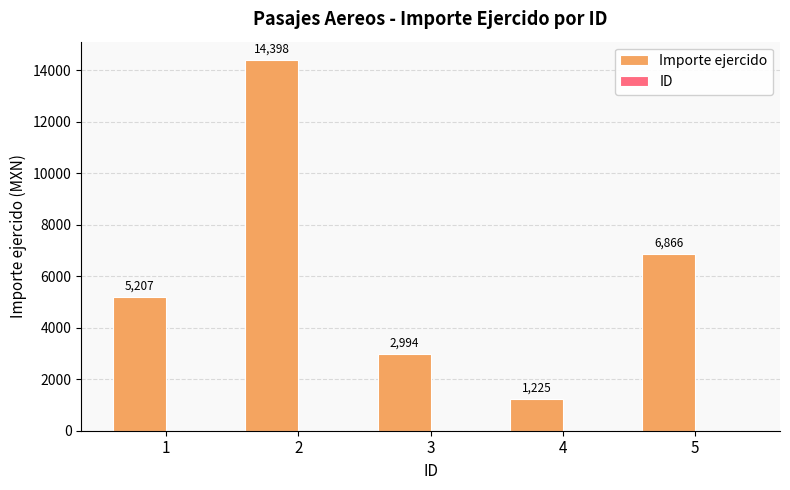

Count the number of data series in this chart.

2